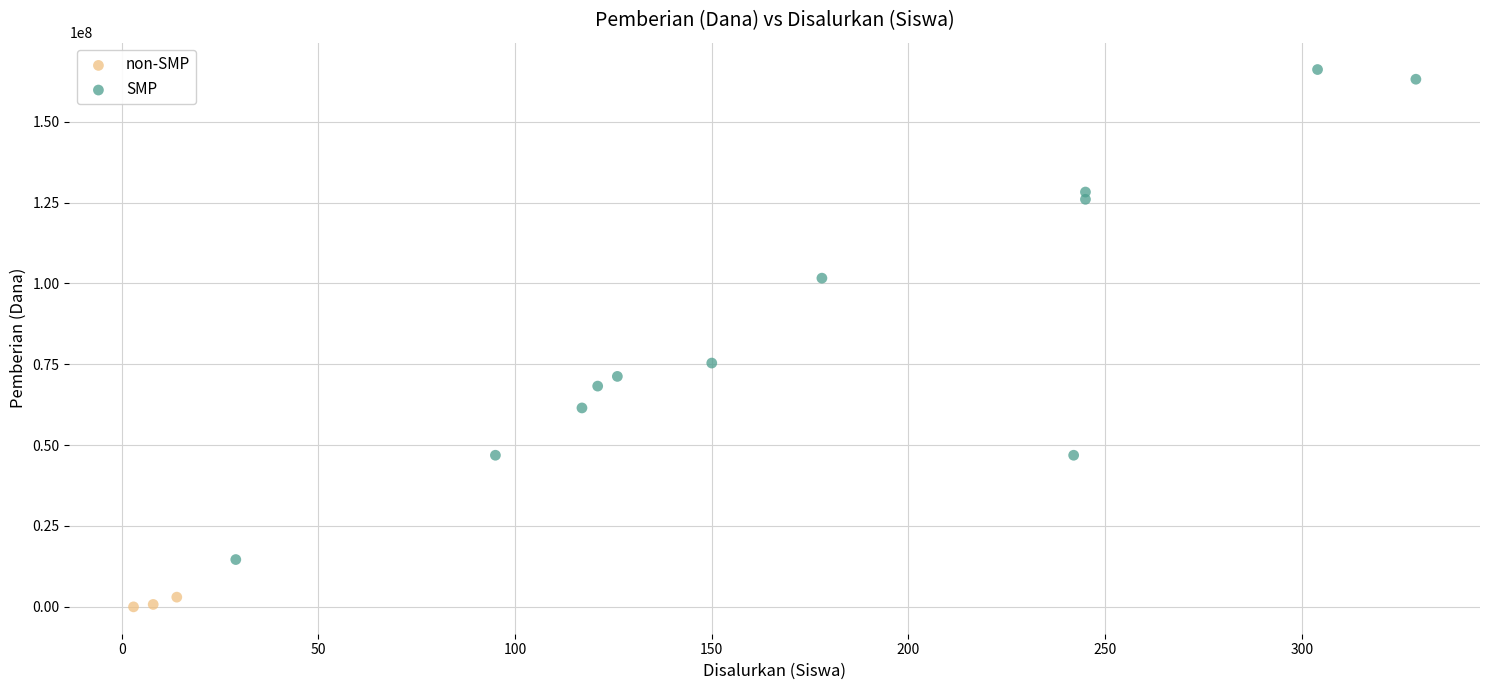

Which series contains the highest Y value?

SMP